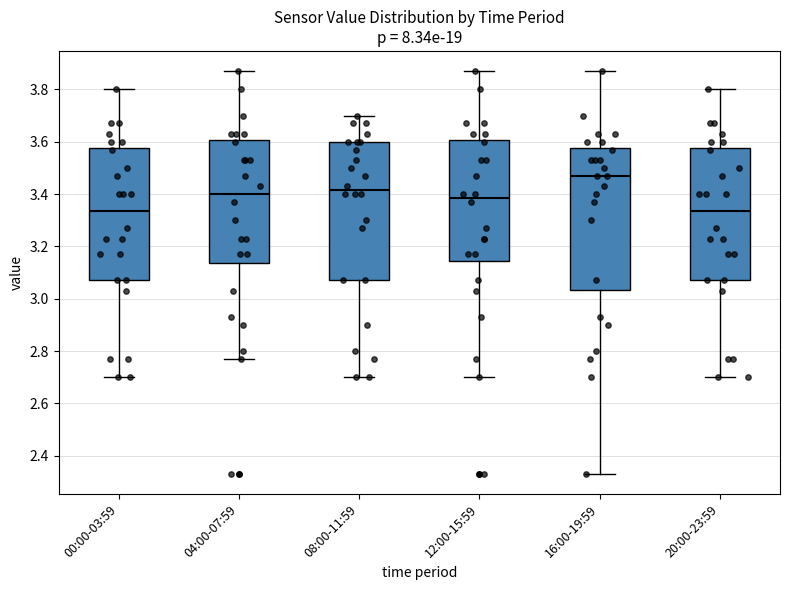

Reading left to right, read every box against the y-axis: the position of its median line, the range the box covers, and the ends of its whiskers. The values are not printed on the chart, so give them approximately, as read against the axis.

00:00-03:59: median 3.34, box 3.08 to 3.58, whiskers 2.70 to 3.80
04:00-07:59: median 3.40, box 3.14 to 3.60, whiskers 2.78 to 3.88
08:00-11:59: median 3.42, box 3.08 to 3.60, whiskers 2.70 to 3.70
12:00-15:59: median 3.38, box 3.14 to 3.60, whiskers 2.70 to 3.88
16:00-19:59: median 3.48, box 3.04 to 3.58, whiskers 2.34 to 3.88
20:00-23:59: median 3.34, box 3.08 to 3.58, whiskers 2.70 to 3.80